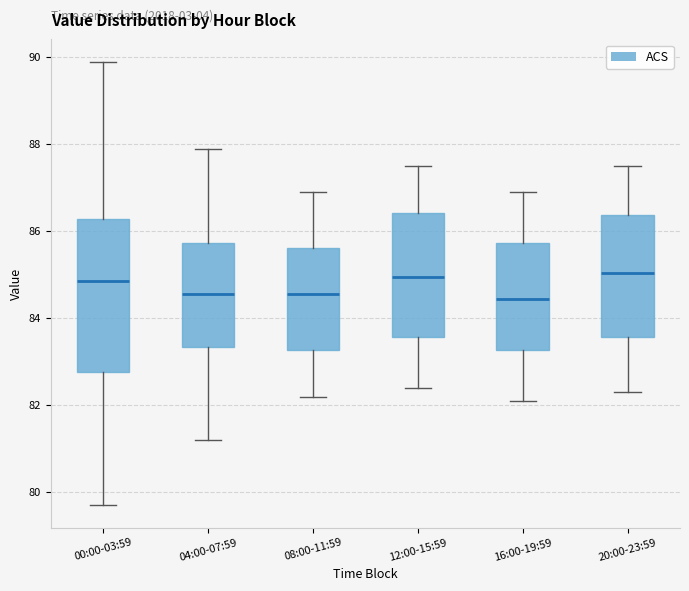

Reading left to right, transcribe this box plot: for each box, give where its median line is, the range the box spans, and where its two whiskers end, as read against the y-axis. The values are not printed on the chart, so give them approximately, as read against the axis.

00:00-03:59: median 84.8, box 82.8 to 86.2, whiskers 79.8 to 90.0
04:00-07:59: median 84.6, box 83.4 to 85.8, whiskers 81.2 to 88.0
08:00-11:59: median 84.6, box 83.2 to 85.6, whiskers 82.2 to 87.0
12:00-15:59: median 85.0, box 83.6 to 86.4, whiskers 82.4 to 87.6
16:00-19:59: median 84.4, box 83.2 to 85.8, whiskers 82.2 to 87.0
20:00-23:59: median 85.0, box 83.6 to 86.4, whiskers 82.4 to 87.6